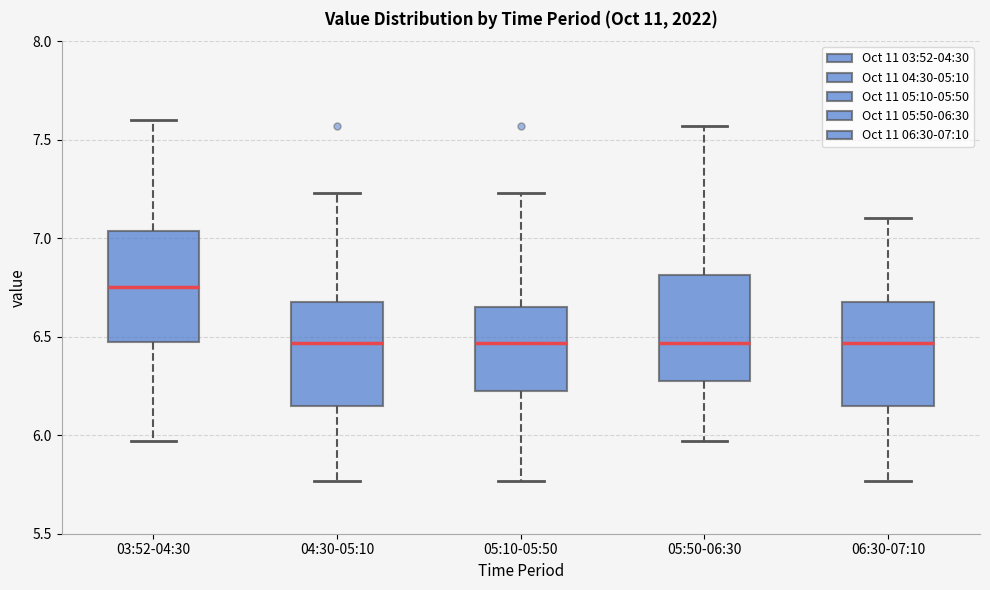

Reading left to right, read every box against the y-axis: the position of its median line, the range the box covers, and the ends of its whiskers. The values are not printed on the chart, so give them approximately, as read against the axis.

03:52-04:30: median 6.75, box 6.50 to 7.05, whiskers 5.95 to 7.60
04:30-05:10: median 6.45, box 6.15 to 6.70, whiskers 5.75 to 7.25
05:10-05:50: median 6.45, box 6.25 to 6.65, whiskers 5.75 to 7.25
05:50-06:30: median 6.45, box 6.30 to 6.80, whiskers 5.95 to 7.55
06:30-07:10: median 6.45, box 6.15 to 6.70, whiskers 5.75 to 7.10